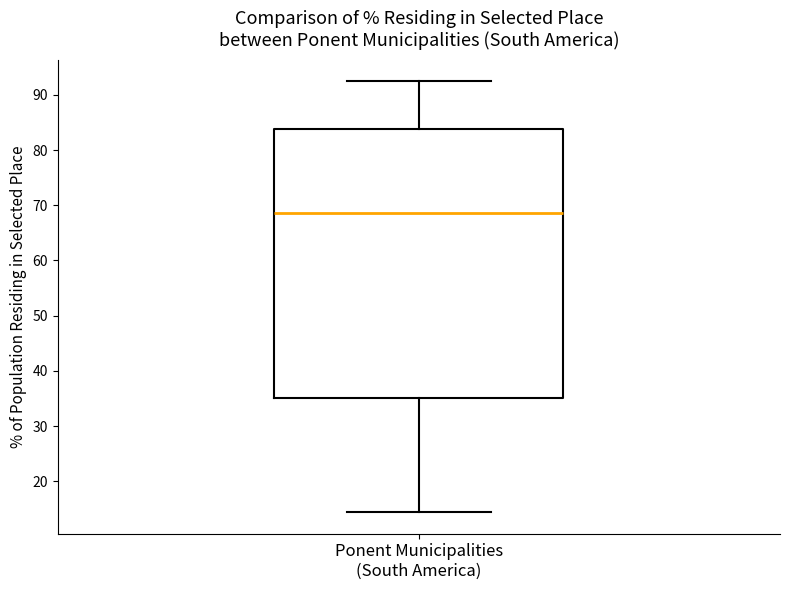

Where does the upper whisker of the box for Ponent Municipalities (South America) end on the y-axis? The values are not printed on the chart, so give them approximately, as read against the axis.

93